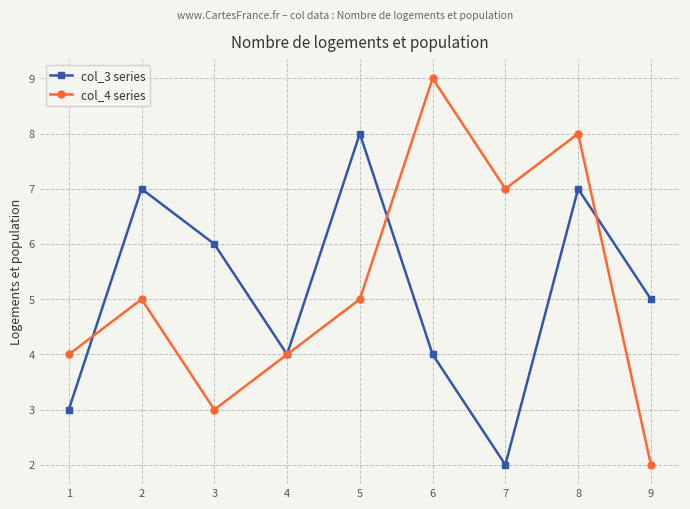

What is the average value of the col_3 series series?

5